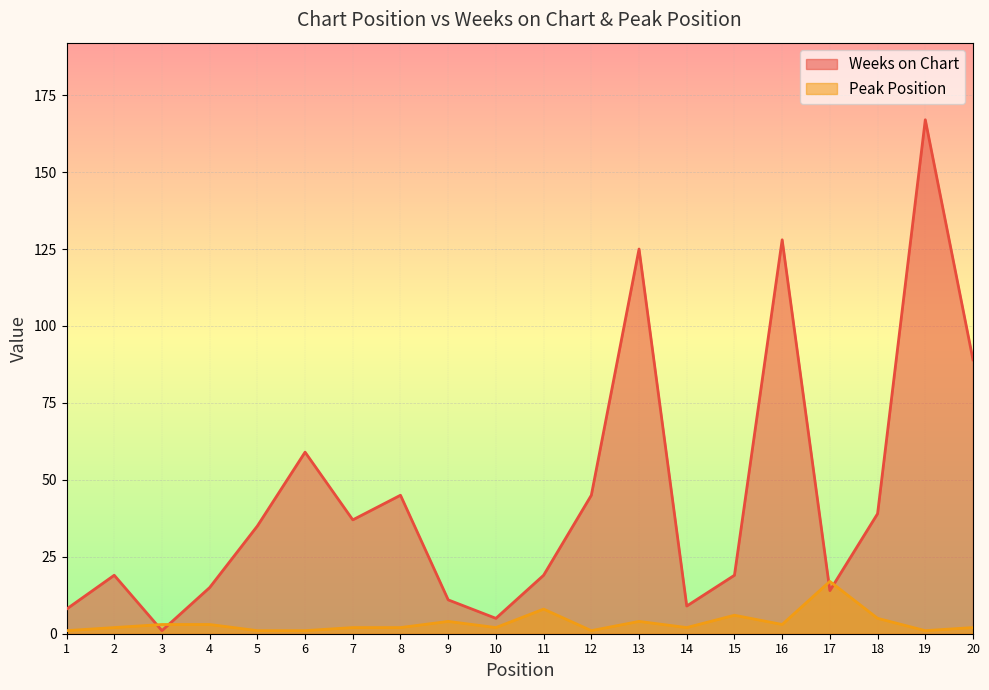

Reading left to right, extract all data points from this chart.

Weeks on Chart: 1=8	2=19	3=1	4=15	5=35	6=59	7=37	8=45	9=11	10=5	11=19	12=45	13=125	14=9	15=19	16=128	17=14	18=39	19=167	20=89
Peak Position: 1=1	2=2	3=3	4=3	5=1	6=1	7=2	8=2	9=4	10=2	11=8	12=1	13=4	14=2	15=6	16=3	17=17	18=5	19=1	20=2